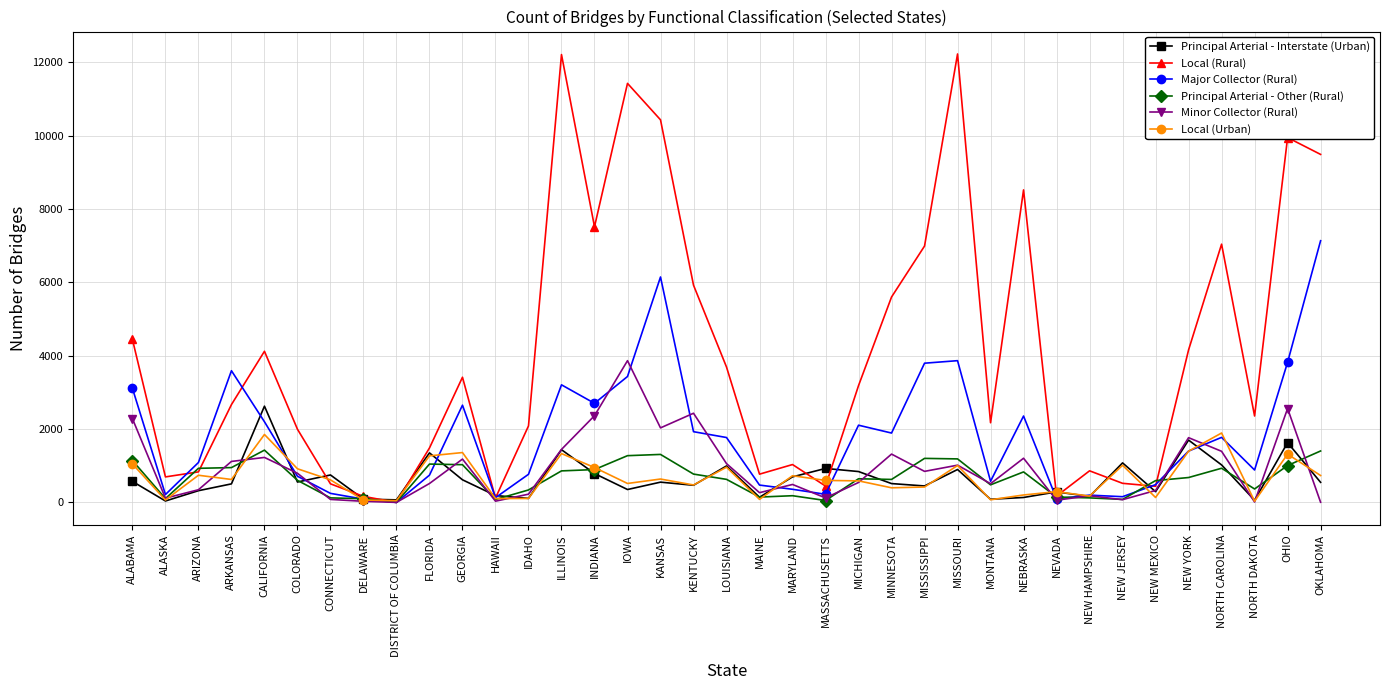

Which series has the largest total across all categories?

Local (Rural)